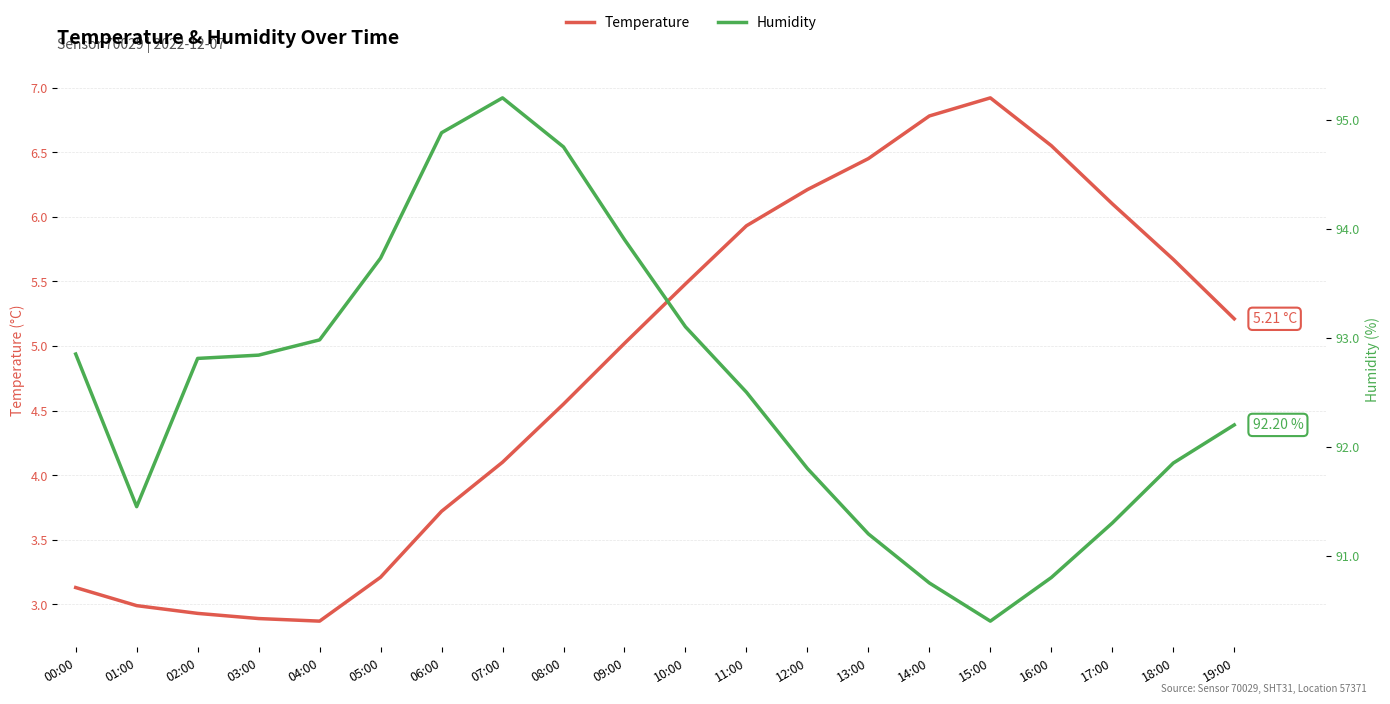

Which series has the widest spread of values?

humidity